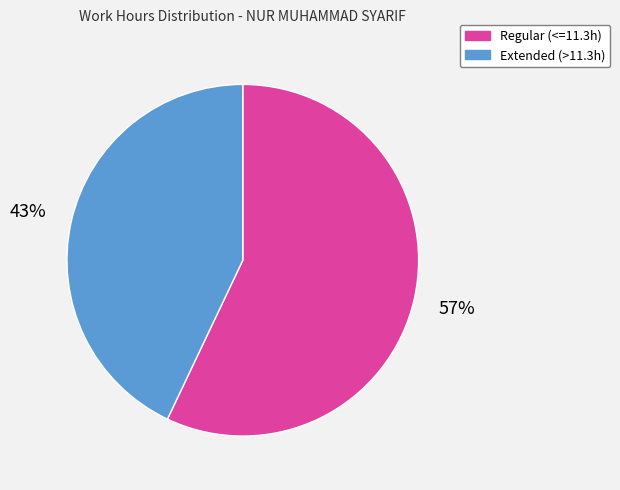

How many slices are in this pie chart?

2